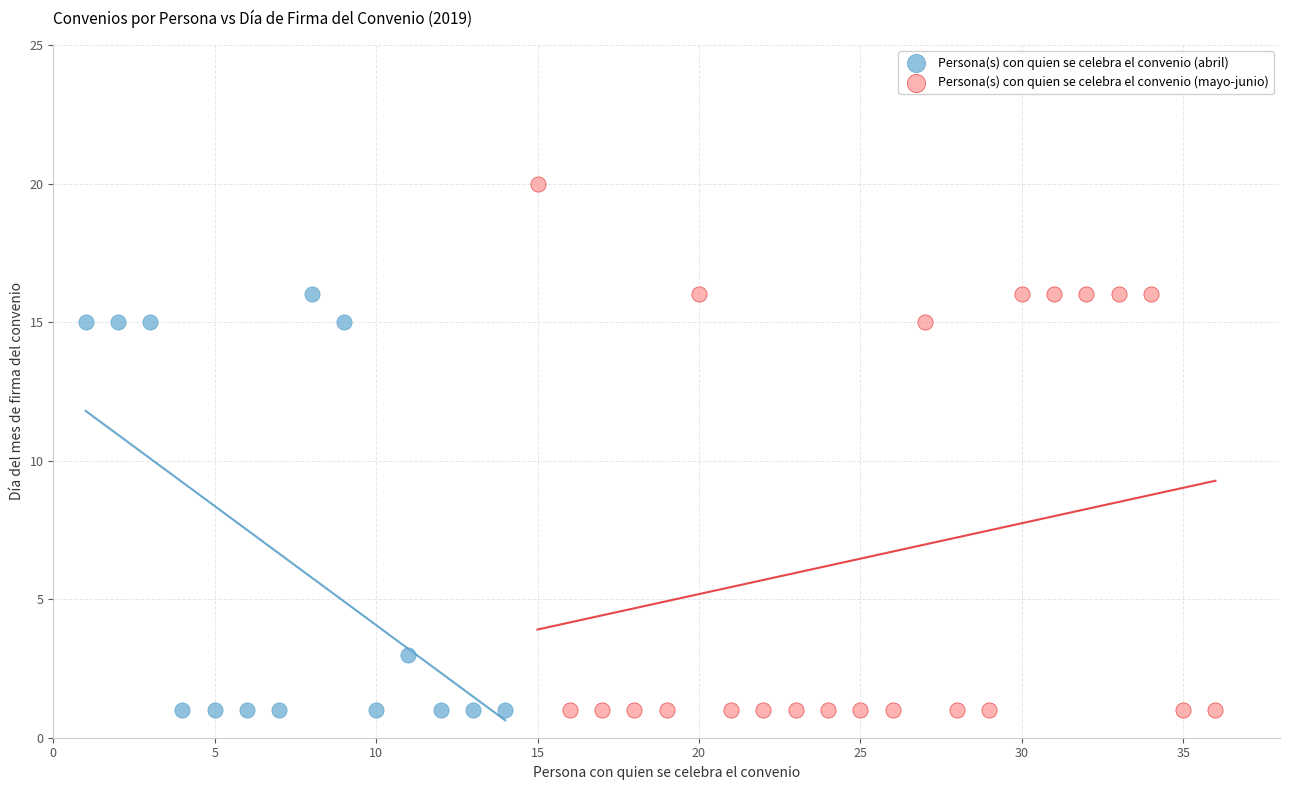

Which series has the largest Y range (max minus min)?

Persona(s) con quien se celebra el convenio (mayo-junio)